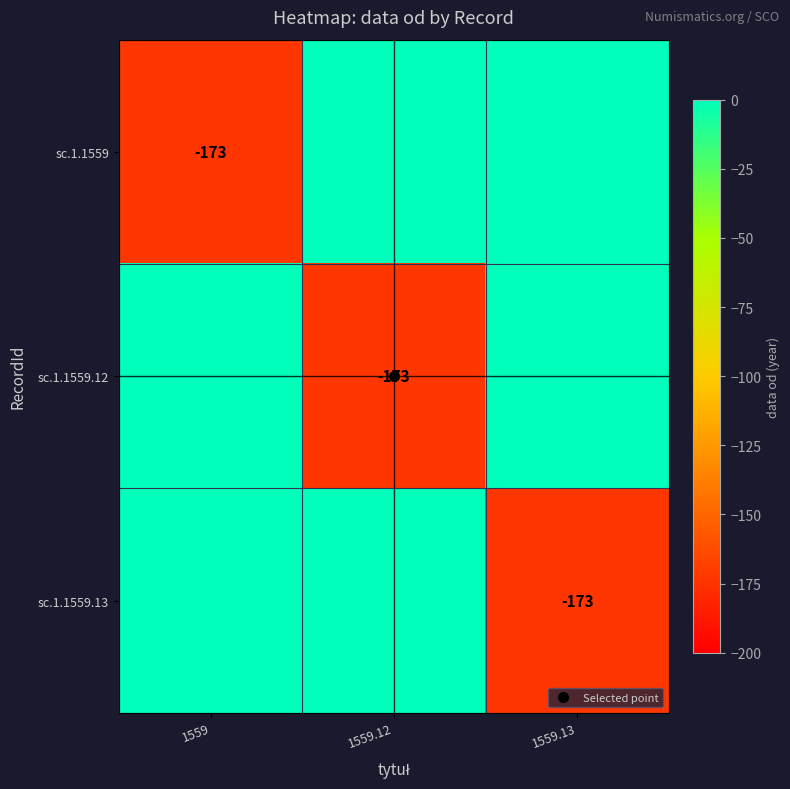

Where is sc.1.1559 nearest to the value -86?

1559.12